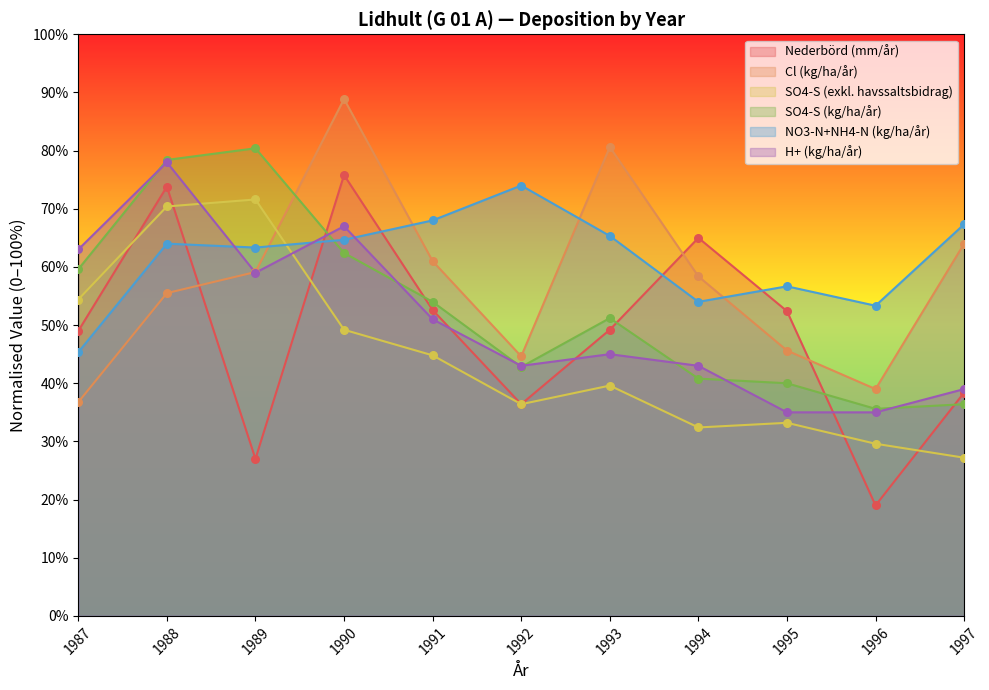

Which series contains the highest Y value?

Cl (kg/ha/år)